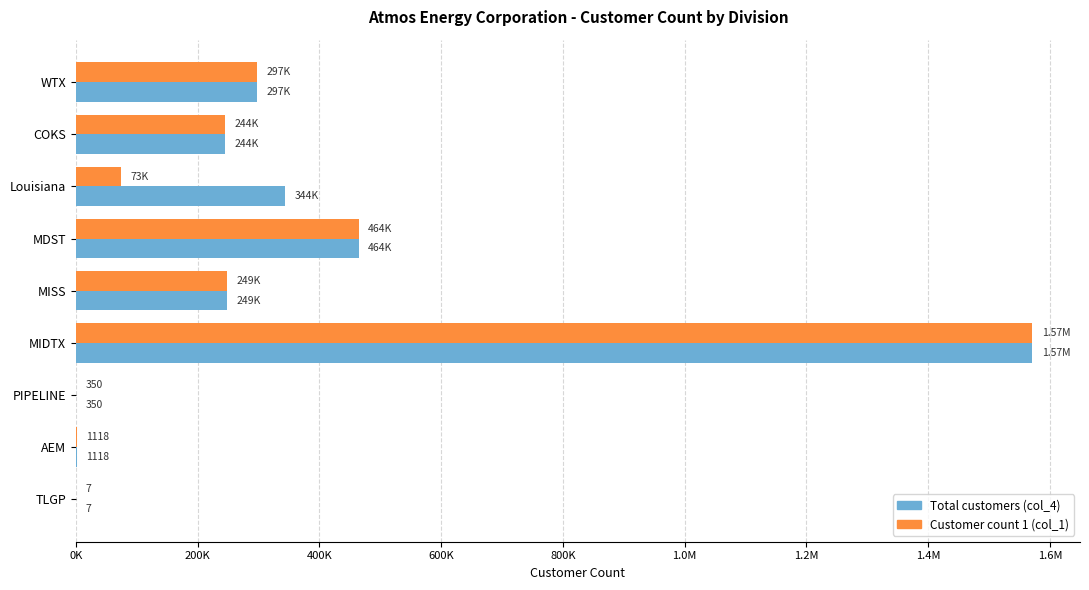

What is the greatest value displayed?

1570998.5